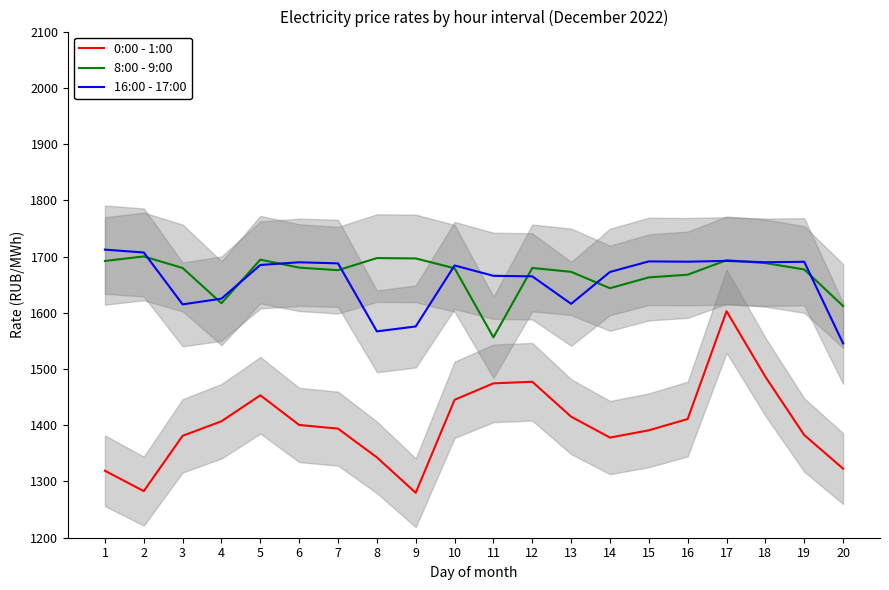

What are all the series names shown in the legend?

0:00 - 1:00, 8:00 - 9:00, 16:00 - 17:00